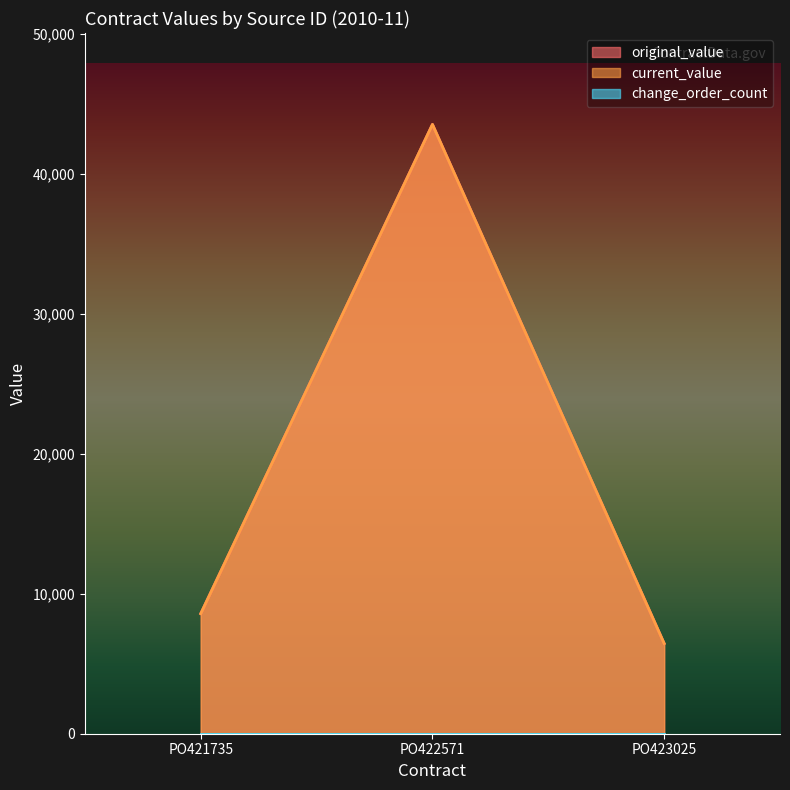

Where is original_value nearest to the value 25001?

PO421735